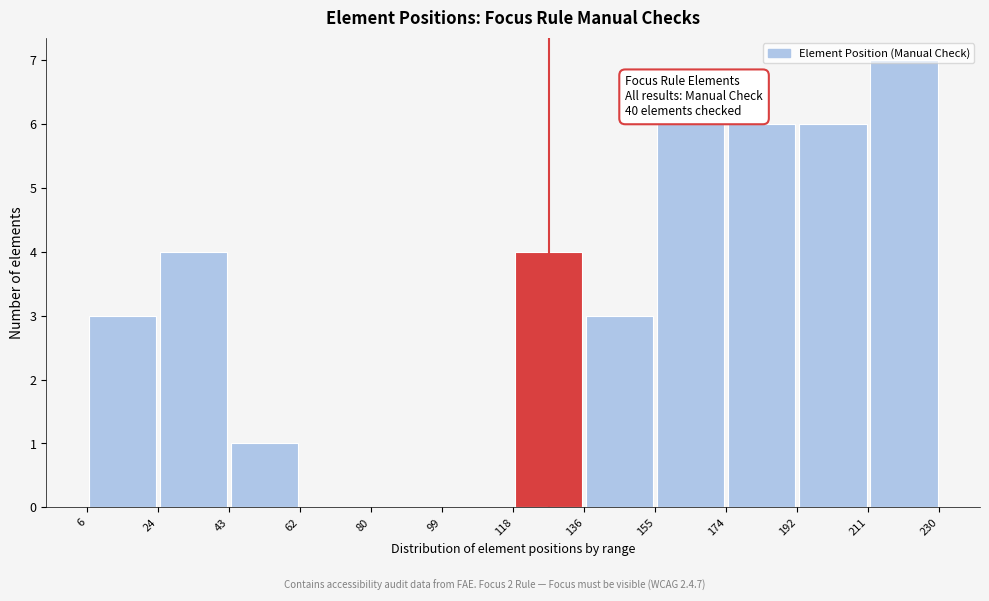

Which range on the x-axis has the tallest bar?

211 to 230